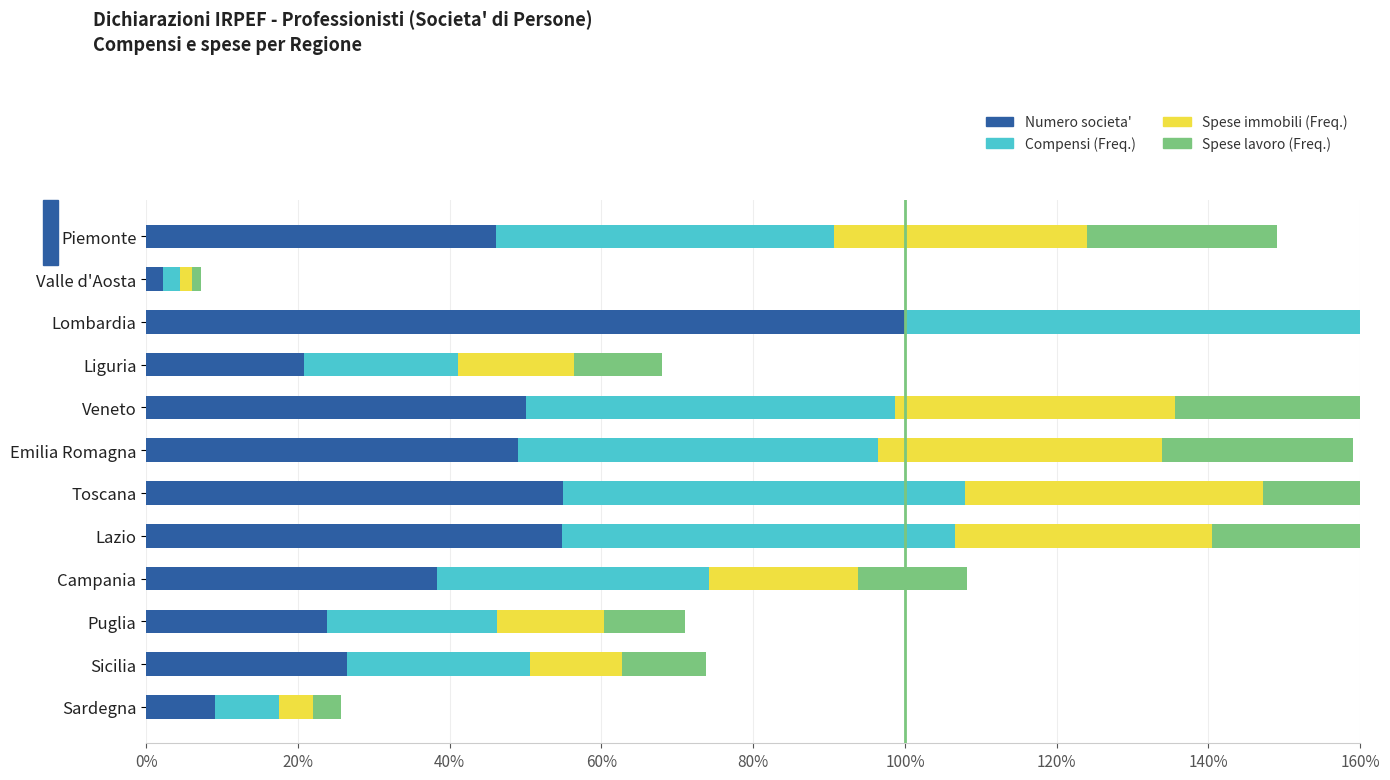

Rank the series by their maximum value, from lowest to highest.

Spese lavoro (Freq), Spese immobili (Freq), Compensi (Freq), Numero societa'